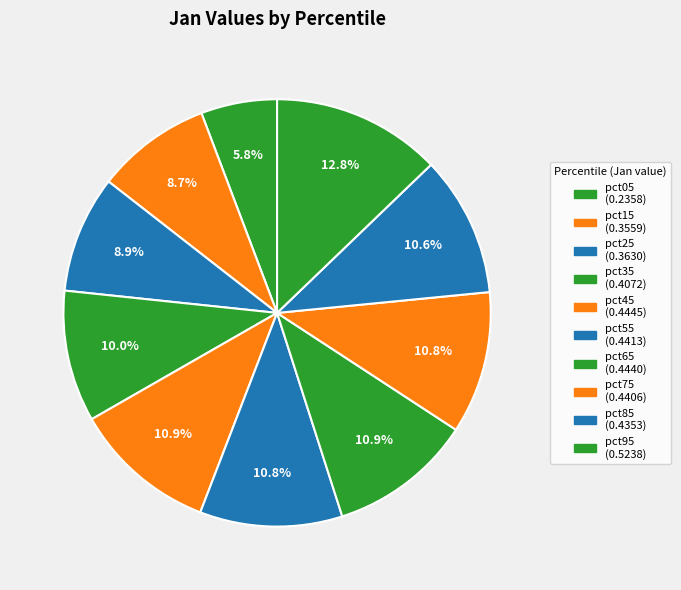

Rank the categories by value from lowest to highest.

pct05, pct15, pct25, pct35, pct85, pct75, pct55, pct65, pct45, pct95